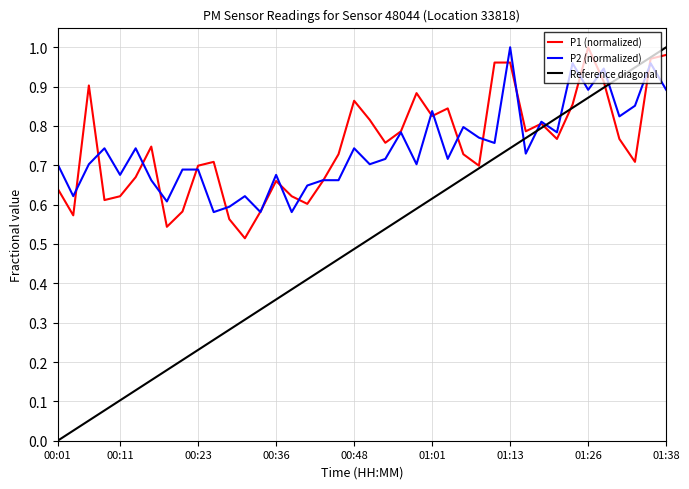

How many intersections are there between P2 (normalized) and P1 (normalized)?

21